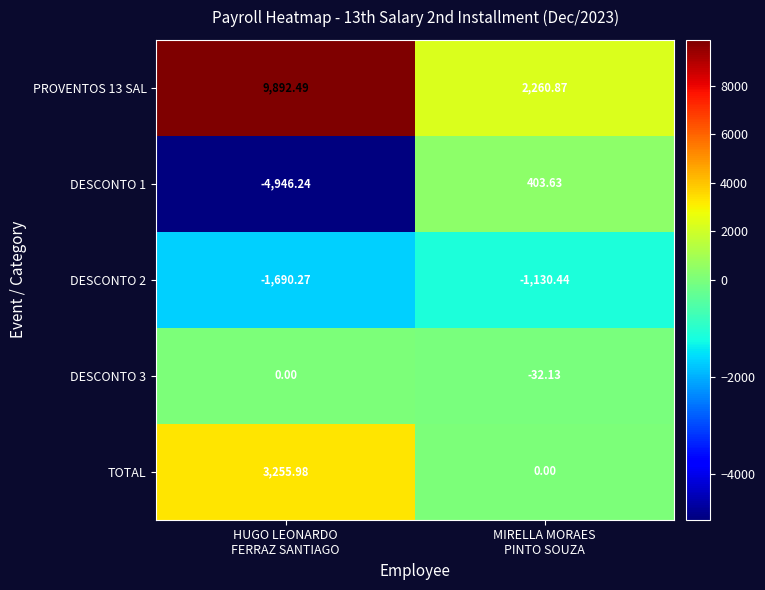

Count the number of data series in this chart.

5